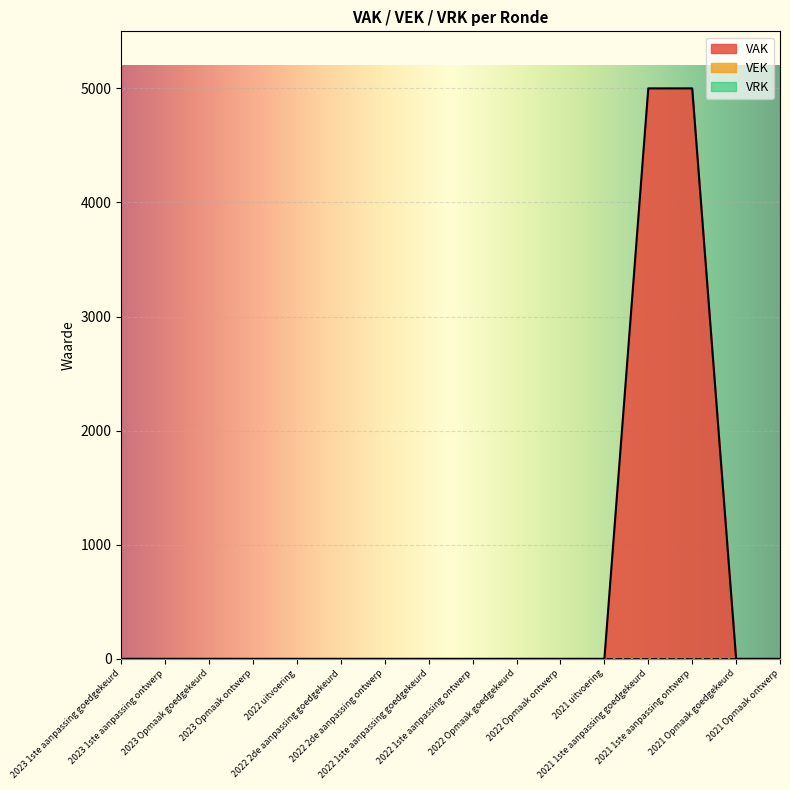

What is the total value across all series at 2021 1ste aanpassing goedgekeurd?

5000